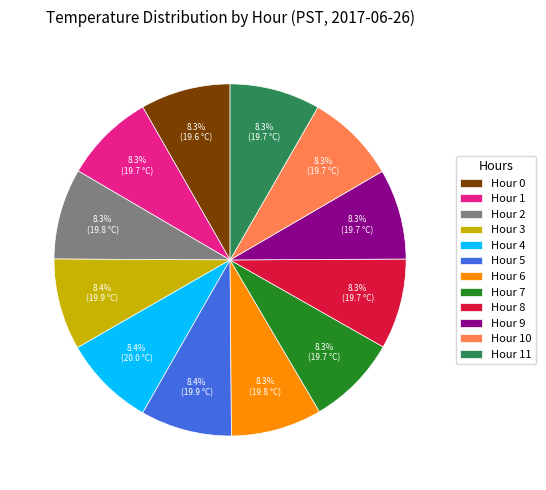

The Hour 7 slice represents 18% of the pie. True or false?

False